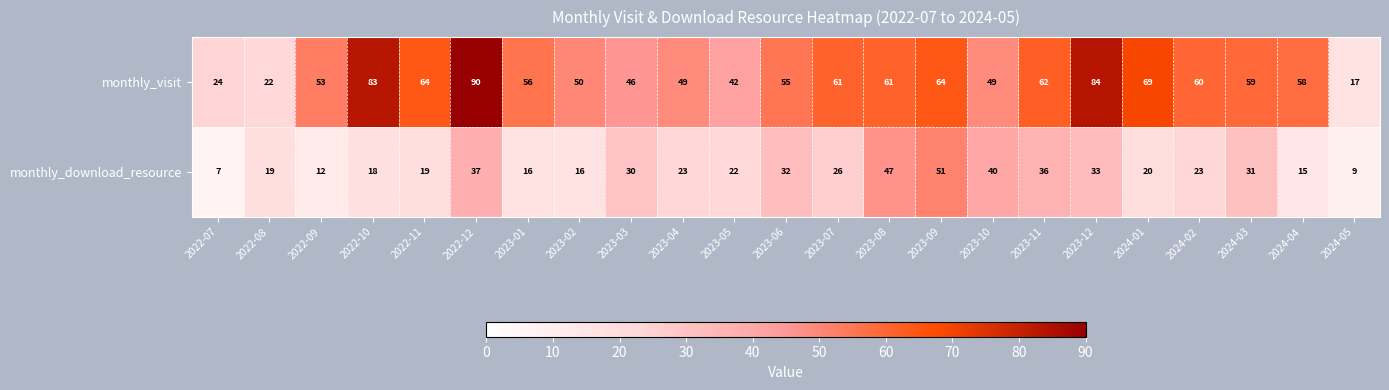

Read the monthly_visit value at 2022-07, to the nearest 10.

20